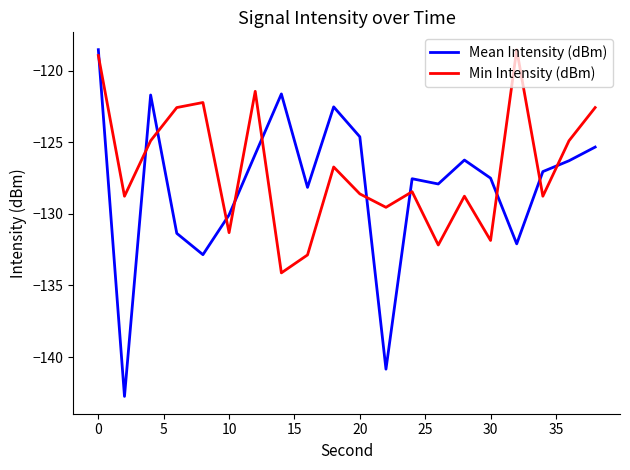

What are all the series names shown in the legend?

Mean Intensity (dBm), Min Intensity (dBm)